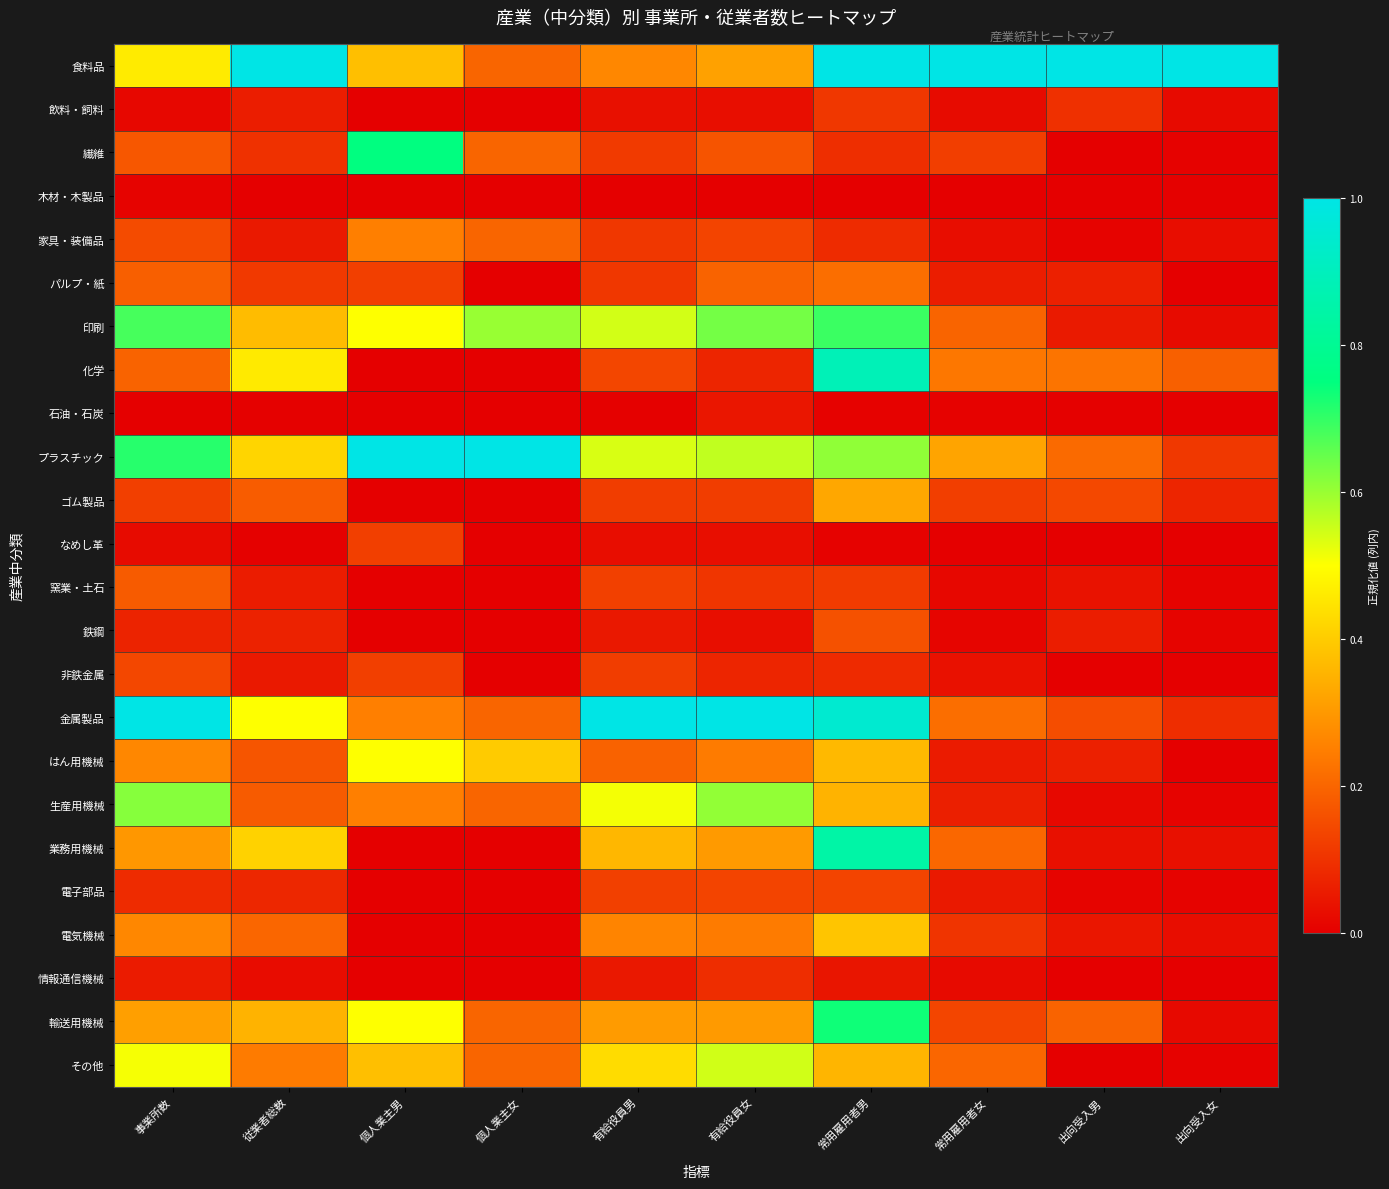

Reading left to right, transcribe all the data shown in this chart.

食料品: 事業所数=0.5	従業者総数=1.0	個人業主男=0.4	個人業主女=0.2	有給役員男=0.3	有給役員女=0.3	常用雇用者男=1.0	常用雇用者女=1.0	出向受入男=1.0	出向受入女=1.0
飲料・飼料: 事業所数=0.0	従業者総数=0.1	個人業主男=0.0	個人業主女=0.0	有給役員男=0.0	有給役員女=0.0	常用雇用者男=0.1	常用雇用者女=0.0	出向受入男=0.1	出向受入女=0.0
繊維: 事業所数=0.2	従業者総数=0.1	個人業主男=0.8	個人業主女=0.2	有給役員男=0.1	有給役員女=0.2	常用雇用者男=0.1	常用雇用者女=0.1	出向受入男=0.0	出向受入女=0.0
木材・木製品: 事業所数=0.0	従業者総数=0.0	個人業主男=0.0	個人業主女=0.0	有給役員男=0.0	有給役員女=0.0	常用雇用者男=0.0	常用雇用者女=0.0	出向受入男=0.0	出向受入女=0.0
家具・装備品: 事業所数=0.1	従業者総数=0.1	個人業主男=0.2	個人業主女=0.2	有給役員男=0.1	有給役員女=0.1	常用雇用者男=0.1	常用雇用者女=0.0	出向受入男=0.0	出向受入女=0.0
パルプ・紙: 事業所数=0.2	従業者総数=0.1	個人業主男=0.1	個人業主女=0.0	有給役員男=0.1	有給役員女=0.2	常用雇用者男=0.2	常用雇用者女=0.1	出向受入男=0.1	出向受入女=0.0
印刷: 事業所数=0.7	従業者総数=0.4	個人業主男=0.5	個人業主女=0.6	有給役員男=0.5	有給役員女=0.6	常用雇用者男=0.7	常用雇用者女=0.2	出向受入男=0.1	出向受入女=0.0
化学: 事業所数=0.2	従業者総数=0.5	個人業主男=0.0	個人業主女=0.0	有給役員男=0.1	有給役員女=0.1	常用雇用者男=0.9	常用雇用者女=0.2	出向受入男=0.2	出向受入女=0.2
石油・石炭: 事業所数=0.0	従業者総数=0.0	個人業主男=0.0	個人業主女=0.0	有給役員男=0.0	有給役員女=0.0	常用雇用者男=0.0	常用雇用者女=0.0	出向受入男=0.0	出向受入女=0.0
プラスチック: 事業所数=0.7	従業者総数=0.4	個人業主男=1.0	個人業主女=1.0	有給役員男=0.5	有給役員女=0.6	常用雇用者男=0.6	常用雇用者女=0.3	出向受入男=0.2	出向受入女=0.1
ゴム製品: 事業所数=0.1	従業者総数=0.2	個人業主男=0.0	個人業主女=0.0	有給役員男=0.1	有給役員女=0.1	常用雇用者男=0.3	常用雇用者女=0.1	出向受入男=0.1	出向受入女=0.1
なめし革: 事業所数=0.0	従業者総数=0.0	個人業主男=0.1	個人業主女=0.0	有給役員男=0.0	有給役員女=0.0	常用雇用者男=0.0	常用雇用者女=0.0	出向受入男=0.0	出向受入女=0.0
窯業・土石: 事業所数=0.2	従業者総数=0.1	個人業主男=0.0	個人業主女=0.0	有給役員男=0.1	有給役員女=0.1	常用雇用者男=0.1	常用雇用者女=0.0	出向受入男=0.0	出向受入女=0.0
鉄鋼: 事業所数=0.1	従業者総数=0.1	個人業主男=0.0	個人業主女=0.0	有給役員男=0.1	有給役員女=0.0	常用雇用者男=0.2	常用雇用者女=0.0	出向受入男=0.1	出向受入女=0.0
非鉄金属: 事業所数=0.1	従業者総数=0.1	個人業主男=0.1	個人業主女=0.0	有給役員男=0.1	有給役員女=0.1	常用雇用者男=0.1	常用雇用者女=0.0	出向受入男=0.0	出向受入女=0.0
金属製品: 事業所数=1.0	従業者総数=0.5	個人業主男=0.2	個人業主女=0.2	有給役員男=1.0	有給役員女=1.0	常用雇用者男=0.9	常用雇用者女=0.2	出向受入男=0.2	出向受入女=0.1
はん用機械: 事業所数=0.3	従業者総数=0.2	個人業主男=0.5	個人業主女=0.4	有給役員男=0.2	有給役員女=0.2	常用雇用者男=0.4	常用雇用者女=0.1	出向受入男=0.1	出向受入女=0.0
生産用機械: 事業所数=0.6	従業者総数=0.2	個人業主男=0.2	個人業主女=0.2	有給役員男=0.5	有給役員女=0.6	常用雇用者男=0.4	常用雇用者女=0.1	出向受入男=0.0	出向受入女=0.0
業務用機械: 事業所数=0.3	従業者総数=0.4	個人業主男=0.0	個人業主女=0.0	有給役員男=0.4	有給役員女=0.3	常用雇用者男=0.8	常用雇用者女=0.2	出向受入男=0.0	出向受入女=0.0
電子部品: 事業所数=0.1	従業者総数=0.1	個人業主男=0.0	個人業主女=0.0	有給役員男=0.1	有給役員女=0.1	常用雇用者男=0.1	常用雇用者女=0.1	出向受入男=0.0	出向受入女=0.0
電気機械: 事業所数=0.3	従業者総数=0.2	個人業主男=0.0	個人業主女=0.0	有給役員男=0.3	有給役員女=0.2	常用雇用者男=0.4	常用雇用者女=0.1	出向受入男=0.0	出向受入女=0.0
情報通信機械: 事業所数=0.1	従業者総数=0.0	個人業主男=0.0	個人業主女=0.0	有給役員男=0.1	有給役員女=0.1	常用雇用者男=0.0	常用雇用者女=0.0	出向受入男=0.0	出向受入女=0.0
輸送用機械: 事業所数=0.3	従業者総数=0.4	個人業主男=0.5	個人業主女=0.2	有給役員男=0.3	有給役員女=0.3	常用雇用者男=0.7	常用雇用者女=0.1	出向受入男=0.2	出向受入女=0.0
その他: 事業所数=0.5	従業者総数=0.2	個人業主男=0.4	個人業主女=0.2	有給役員男=0.4	有給役員女=0.5	常用雇用者男=0.4	常用雇用者女=0.2	出向受入男=0.0	出向受入女=0.0